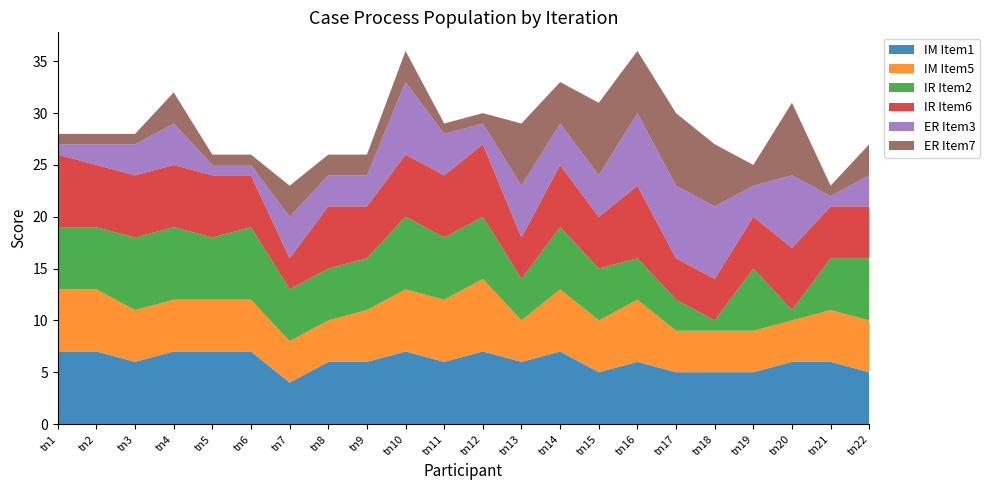

Reading left to right, list all the values displayed in this chart.

IM Item1: 7	7	6	7	7	7	4	6	6	7	6	7	6	7	5	6	5	5	5	6	6	5
IM Item5: 6	6	5	5	5	5	4	4	5	6	6	7	4	6	5	6	4	4	4	4	5	5
IR Item2: 6	6	7	7	6	7	5	5	5	7	6	6	4	6	5	4	3	1	6	1	5	6
IR Item6: 7	6	6	6	6	5	3	6	5	6	6	7	4	6	5	7	4	4	5	6	5	5
ER Item3: 1	2	3	4	1	1	4	3	3	7	4	2	5	4	4	7	7	7	3	7	1	3
ER Item7: 1	1	1	3	1	1	3	2	2	3	1	1	6	4	7	6	7	6	2	7	1	3